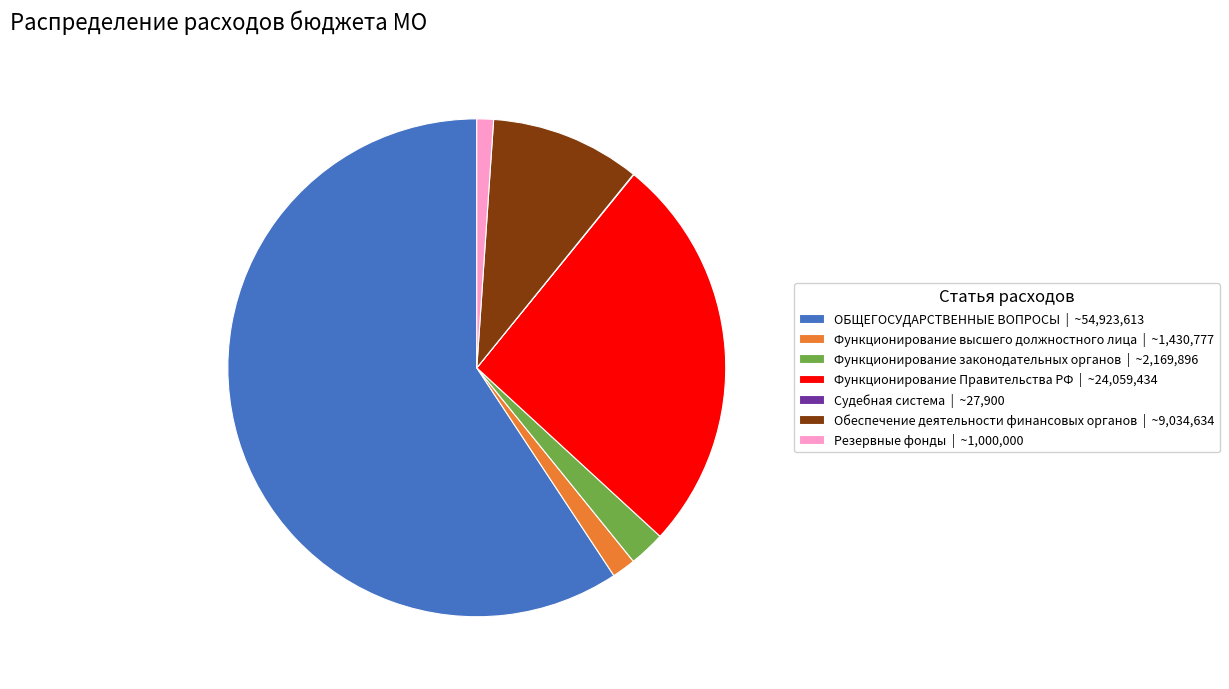

The Функционирование законодательных органов | ~2,169,896 slice represents 2% of the pie. True or false?

True